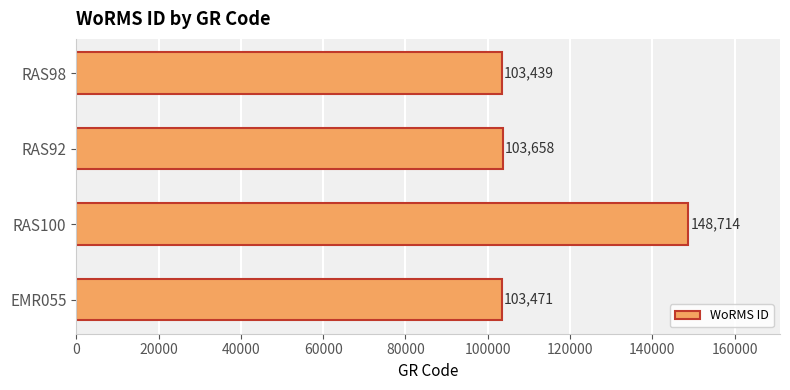

What is the change in value from RAS92 to RAS98?

-219